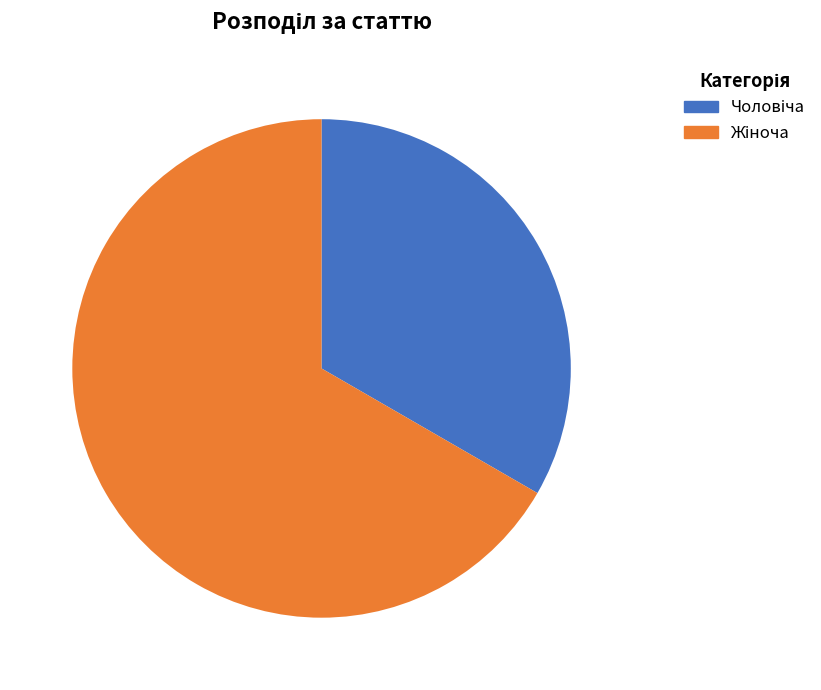

Is there any slice that represents more than half of the pie?

Yes